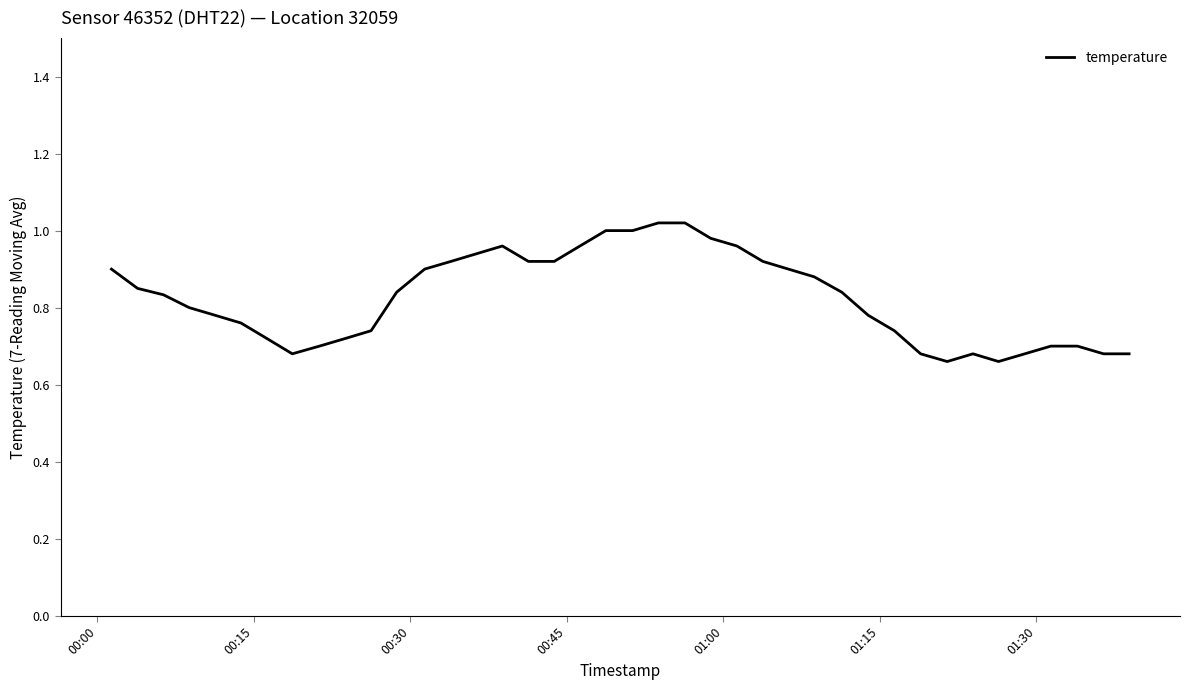

Does the chart have visible grid lines?

No